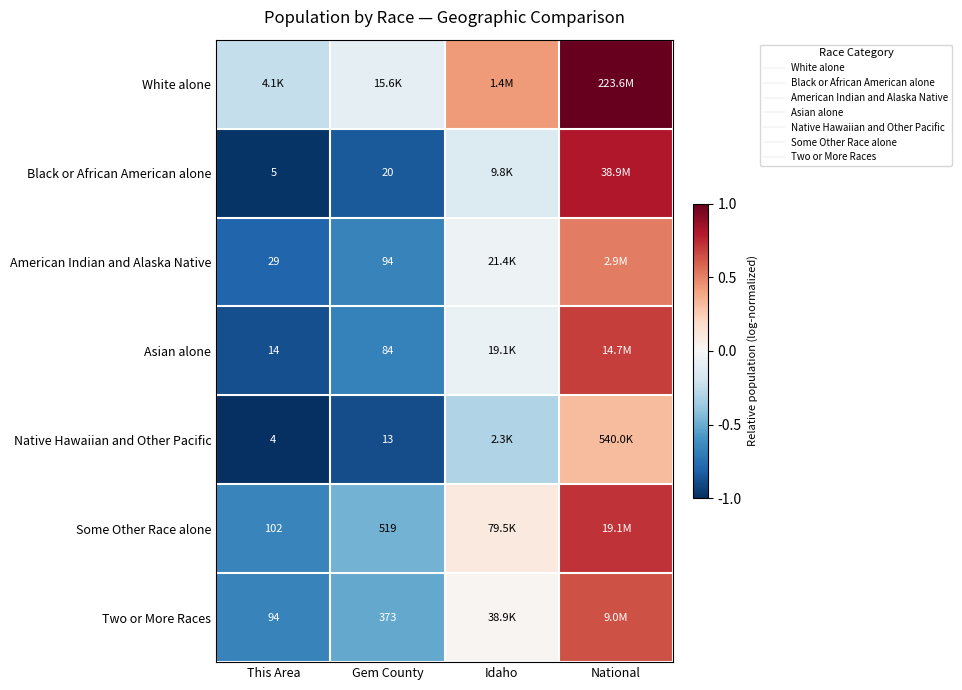

What is the difference between the highest and lowest values at Idaho?

0.7